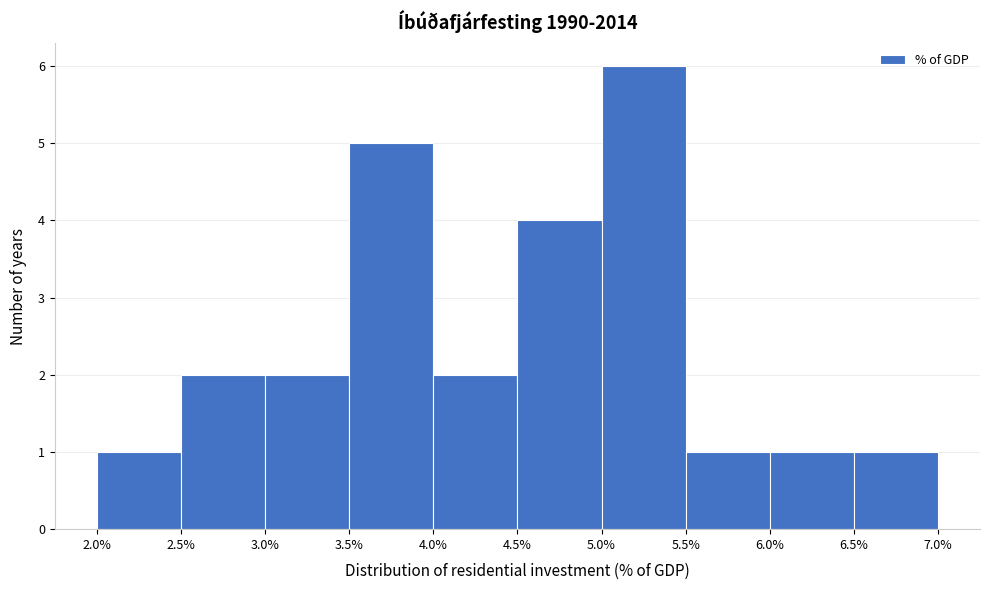

Over which range of the x-axis is the bar tallest?

5.0% to 5.5%